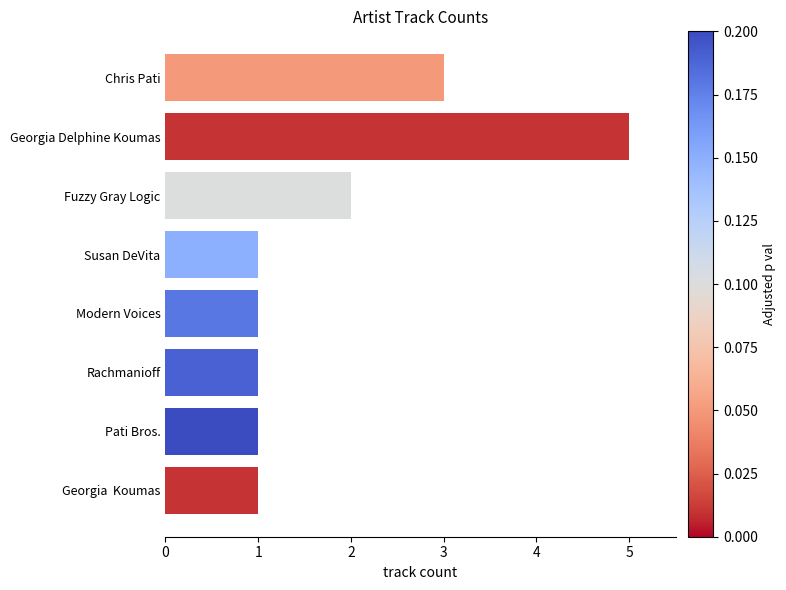

How many bars are there in total?

8